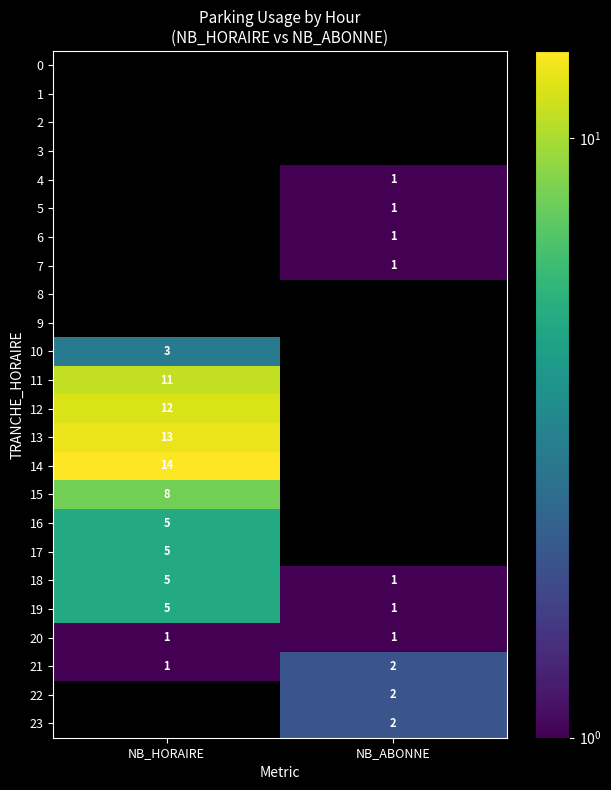

What is the maximum value shown in the chart?

14.0